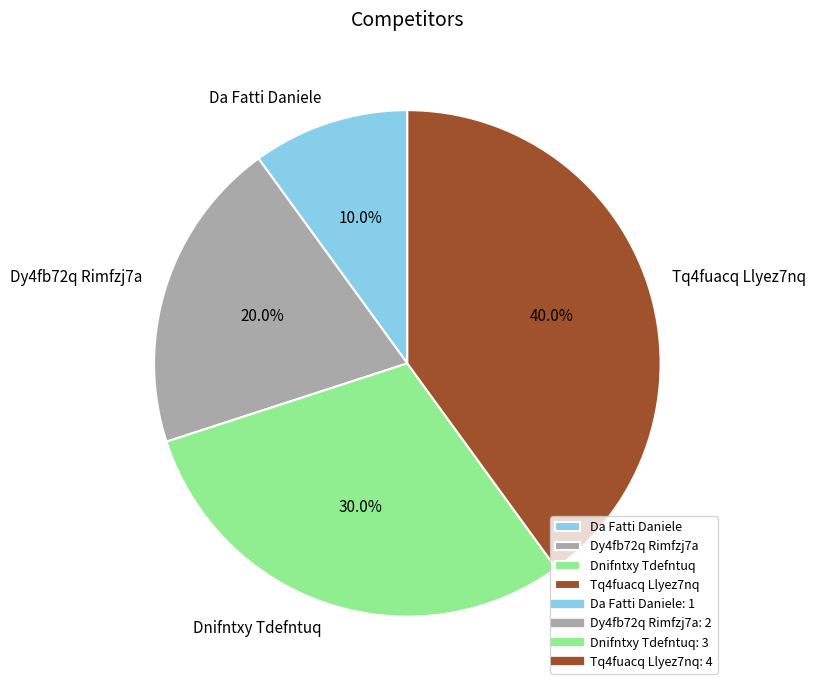

What percentage is the Dy4fb72q Rimfzj7a slice, to the nearest percent?

20%